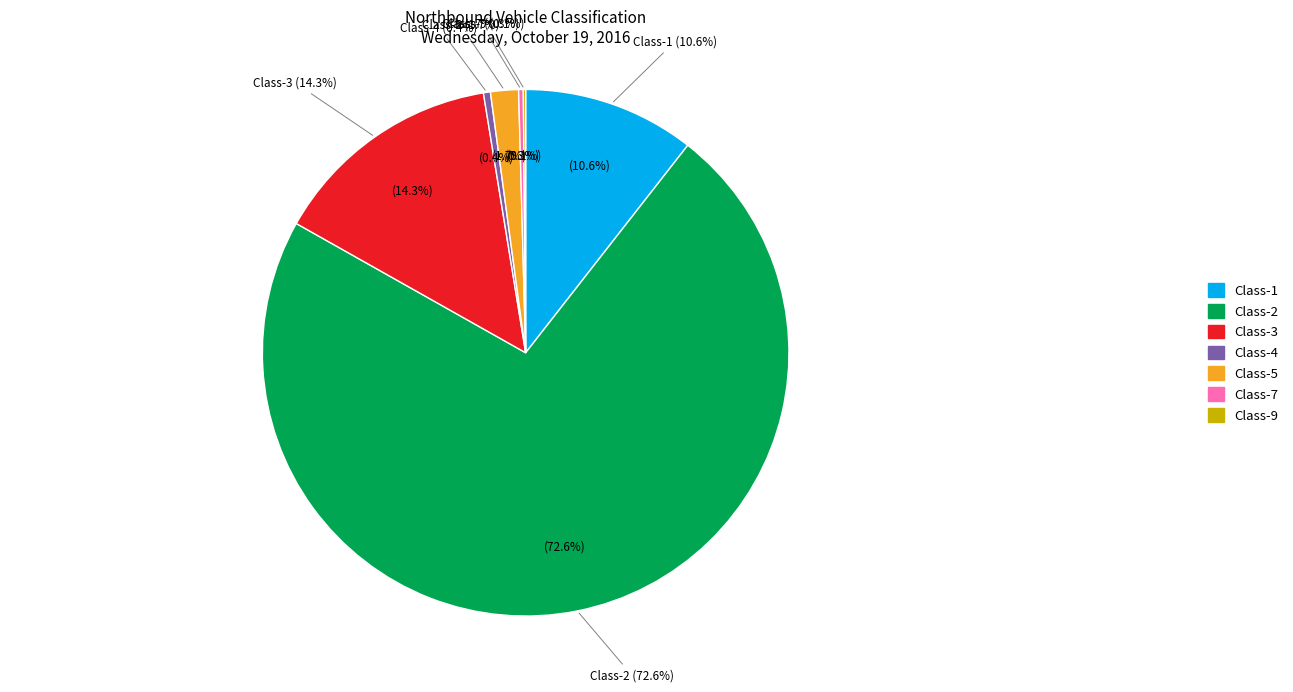

Is Class-2 the majority of the pie?

Yes